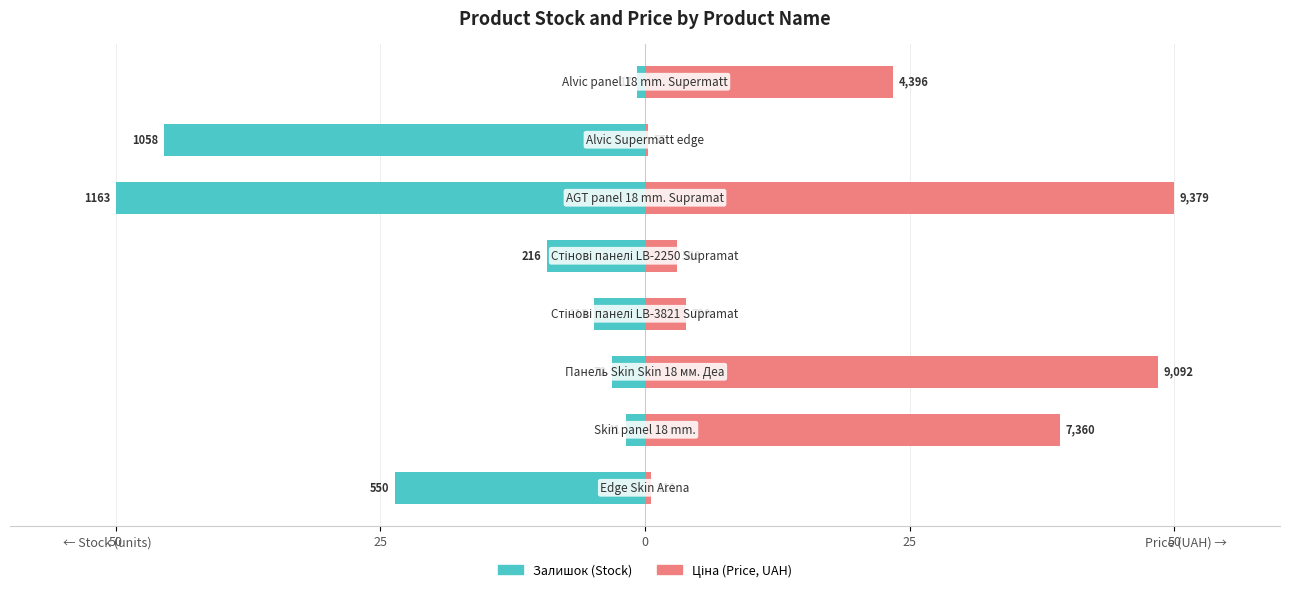

True or false: Залишок (Stock) has a value of -29.1 at 6.

False